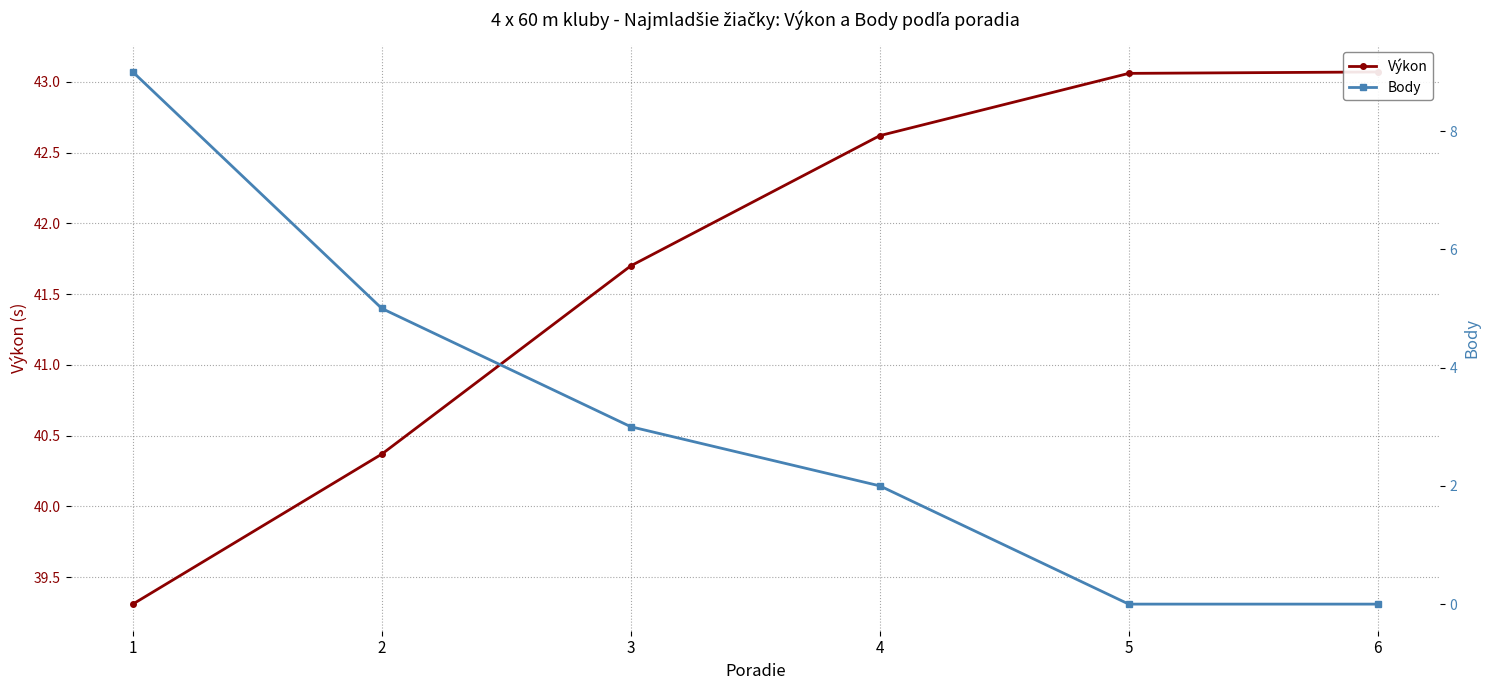

At which label does Body first exceed 3?

1